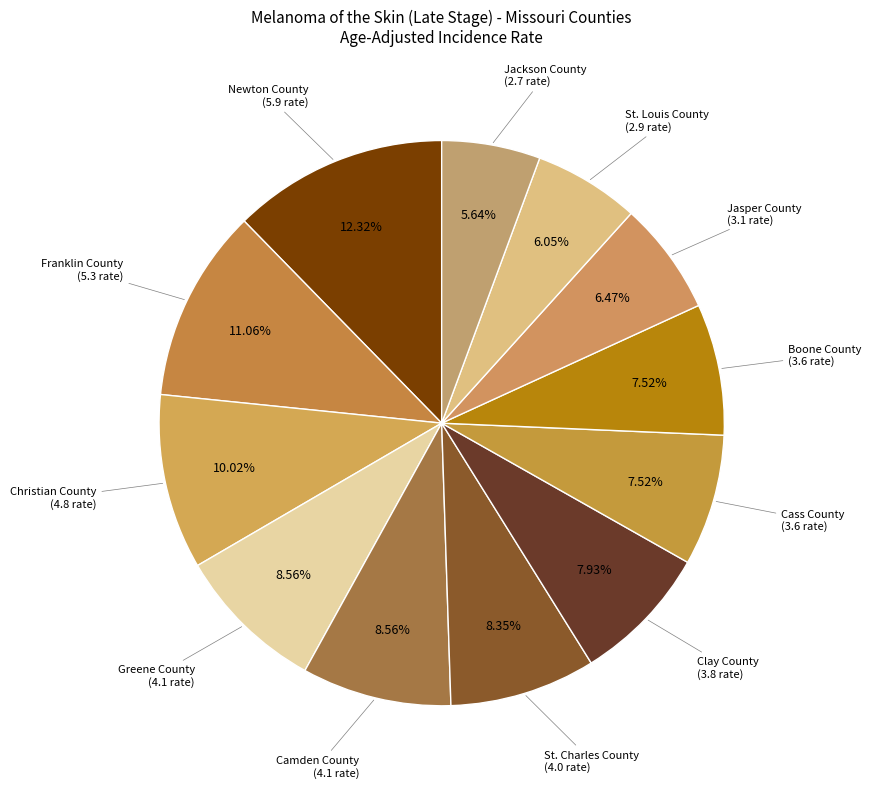

Do Franklin County and Camden County together represent more than half of the pie?

No